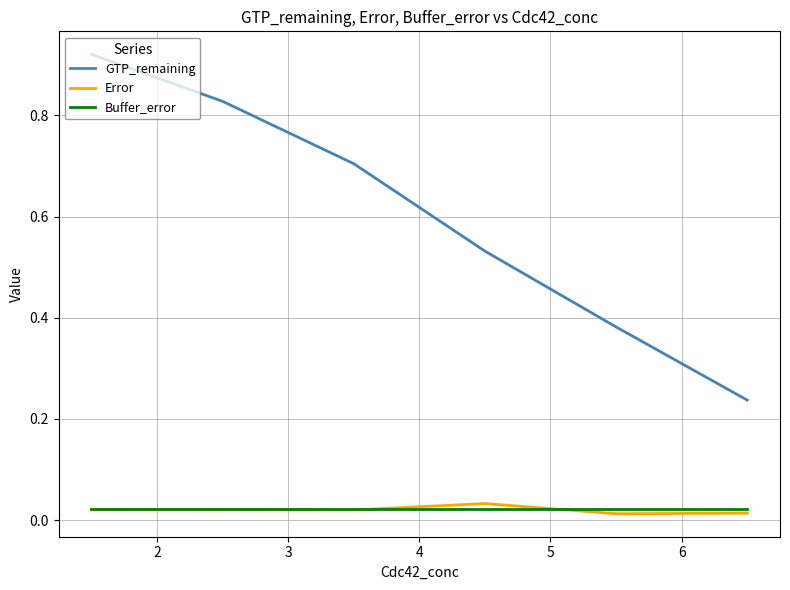

True or false: GTP_remaining has more than 0 interior local peaks.

False